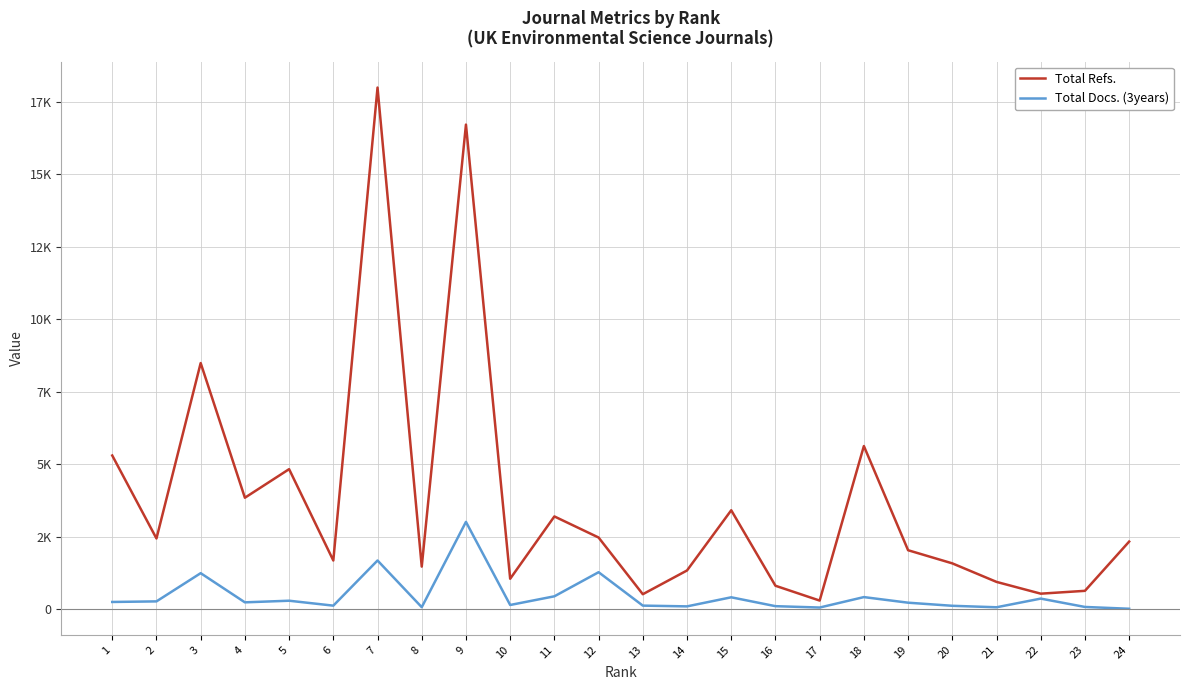

Does the chart display data point markers on the line(s)?

No